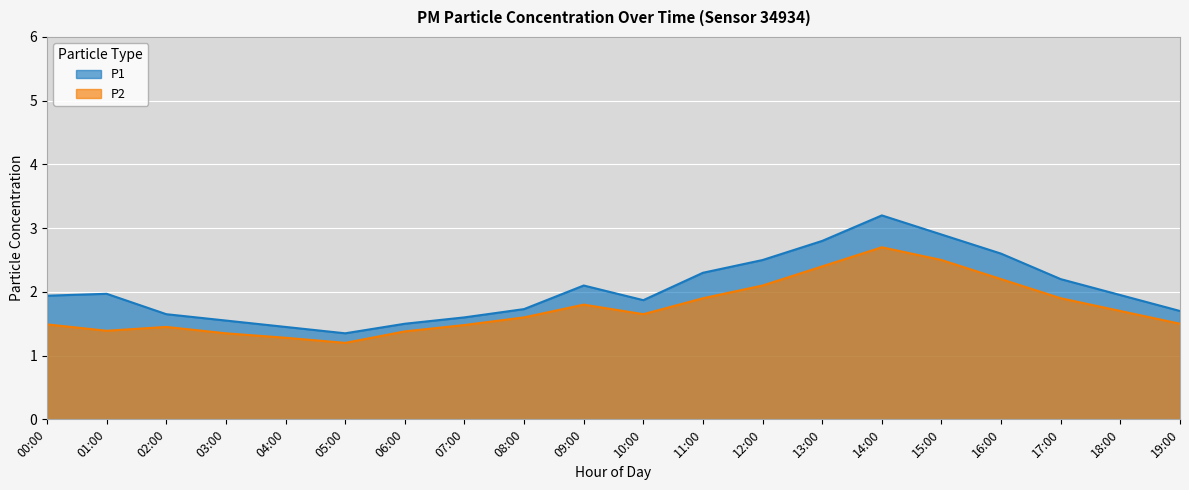

True or false: P2 and P1 cross at least once.

False